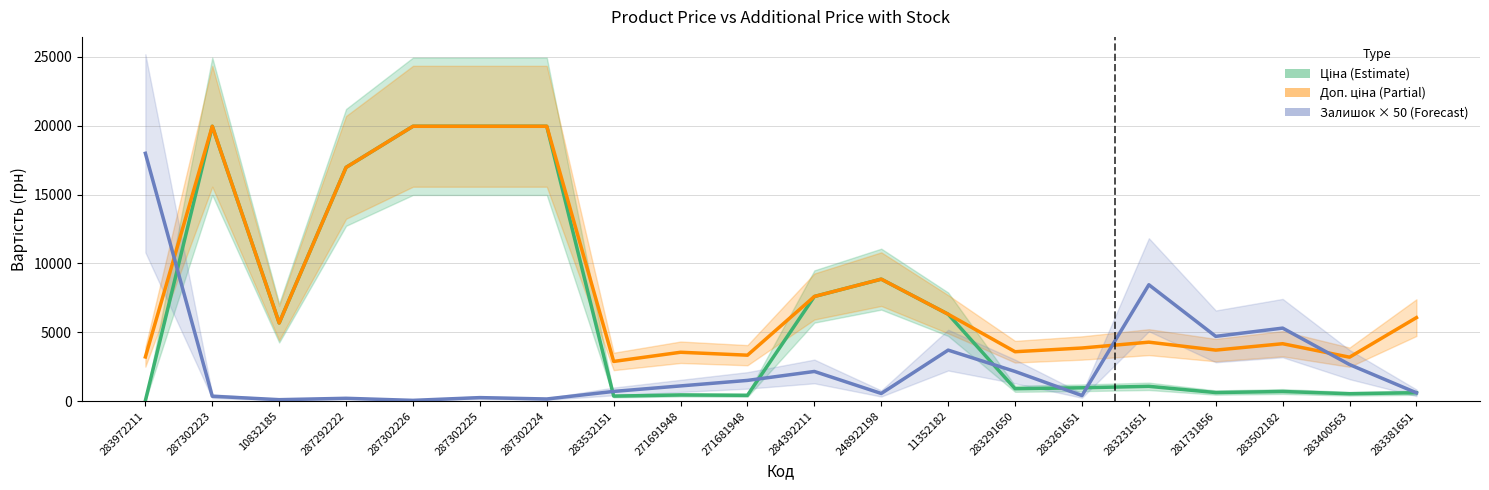

What is the difference between the Ціна values at 287302224 and 283502182?

19269.9